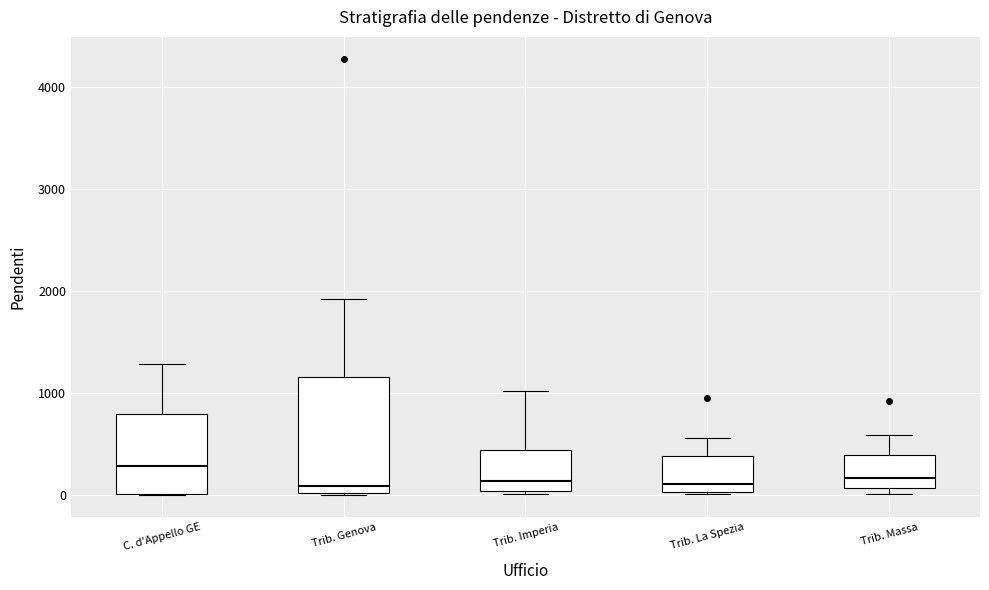

Which box has the highest median line?

C. d'Appello GE